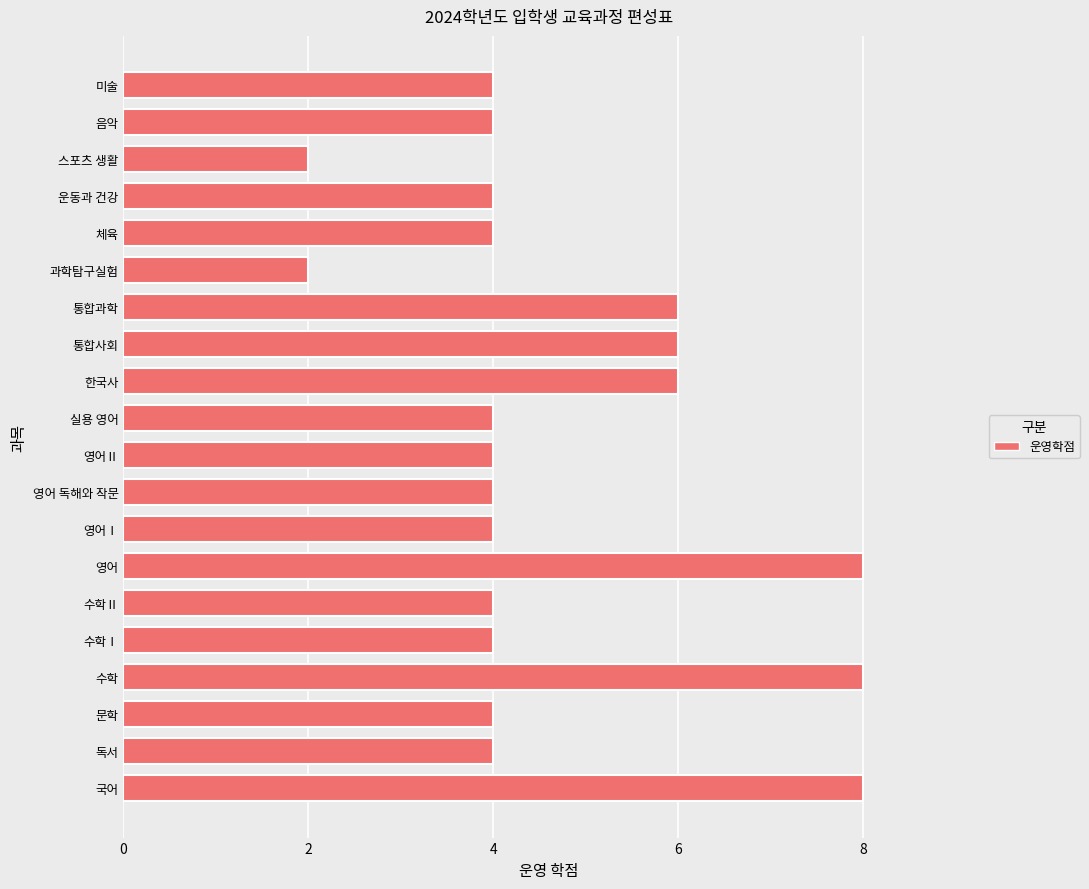

How many values are between 4 and 6?

15